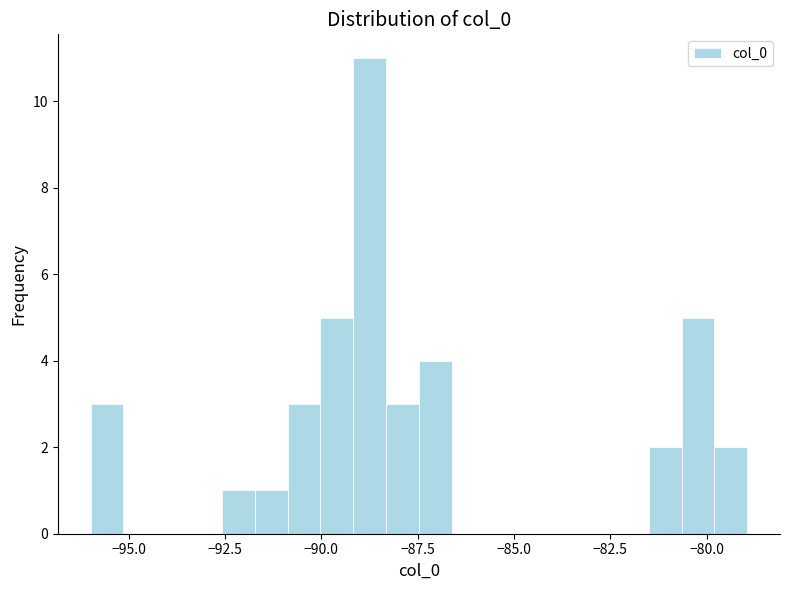

Around what value on the x-axis is the tallest bar? Give the approximate position of its centre, as read against the axis.

-88.5